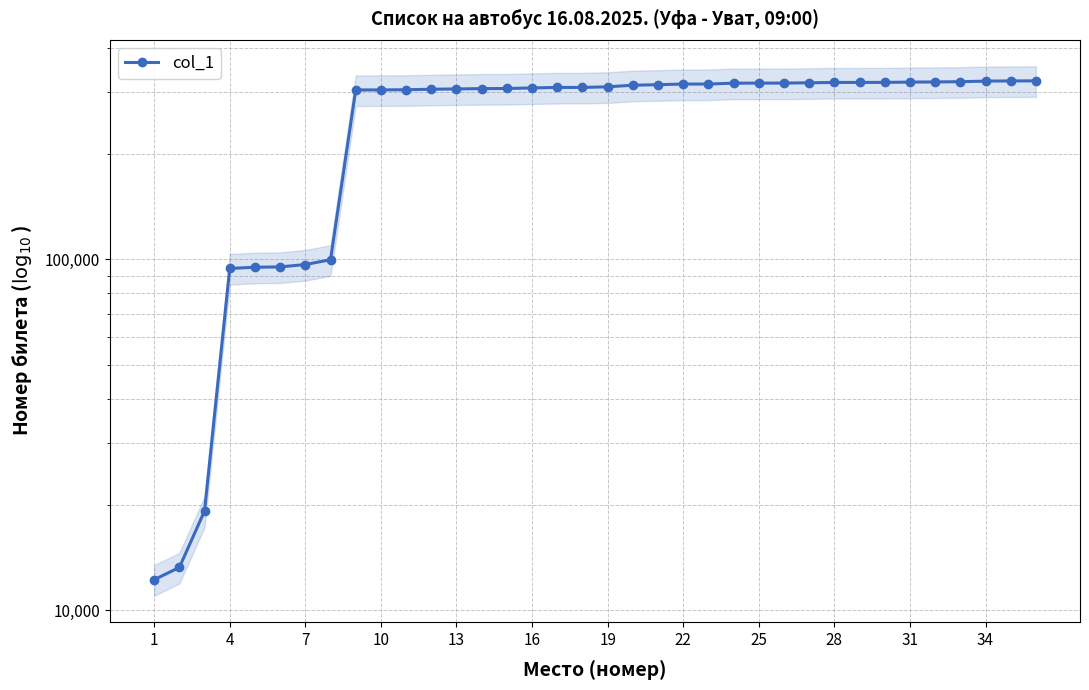

Which category has the highest value across all series?

35